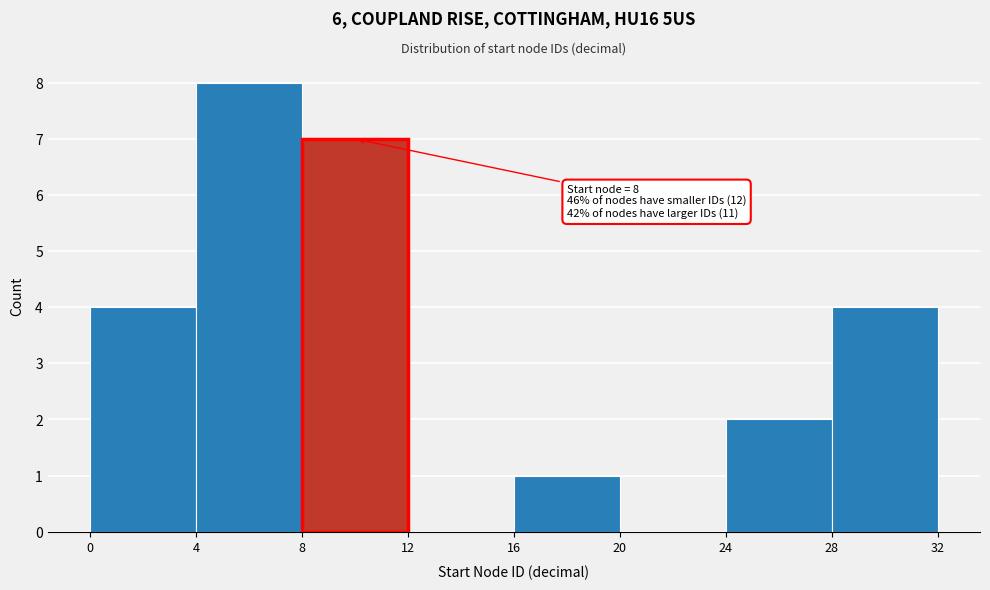

Over which range of the x-axis is the bar tallest?

4 to 8